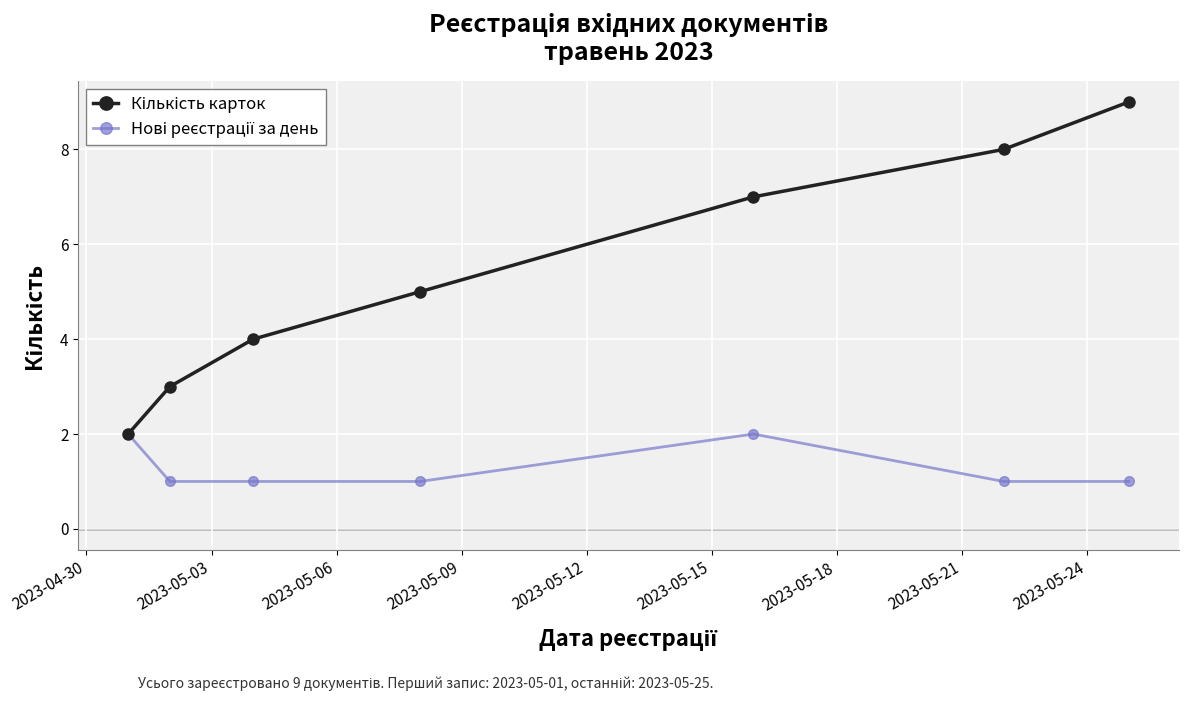

What is the greatest value displayed?

9